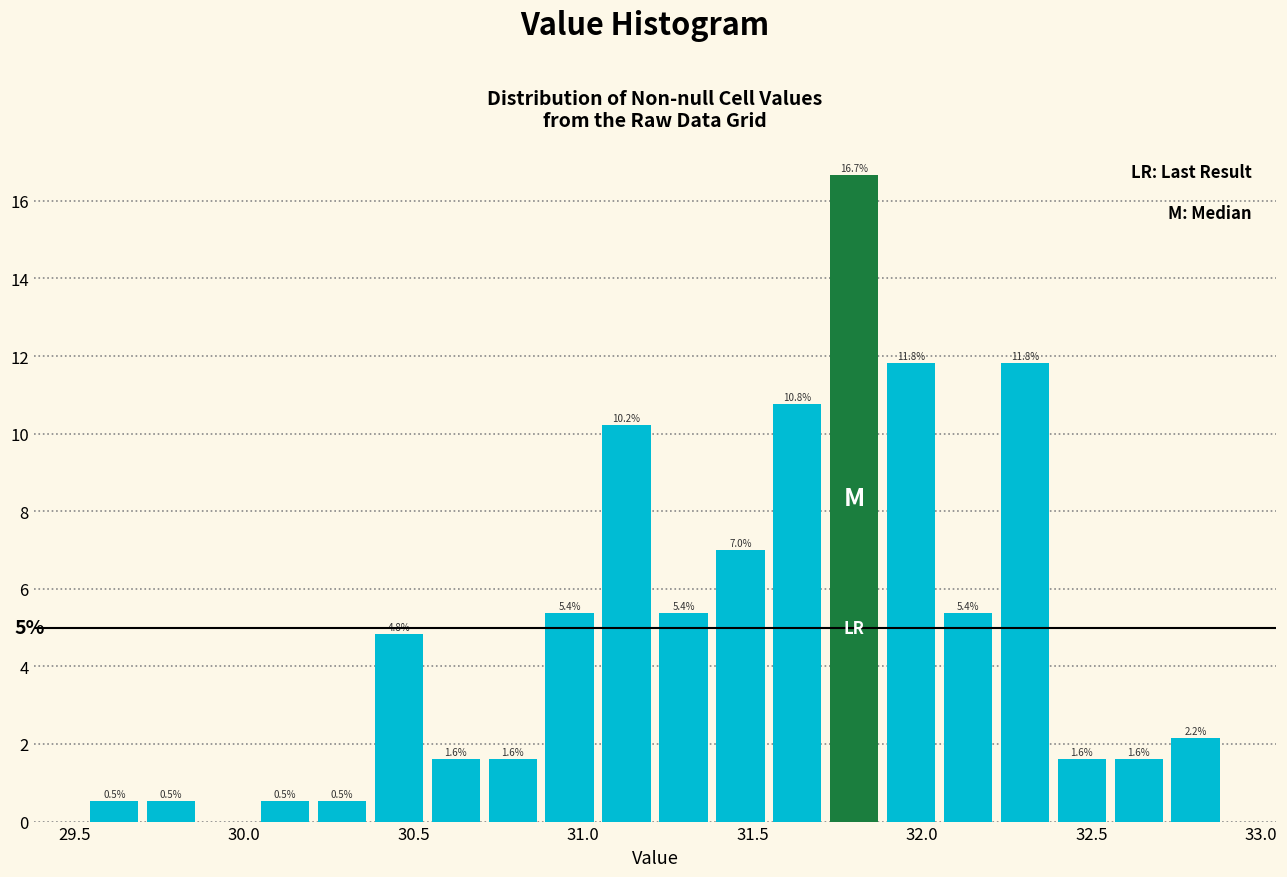

Read against the x-axis, roughly where is the centre of the tallest bar?

31.80